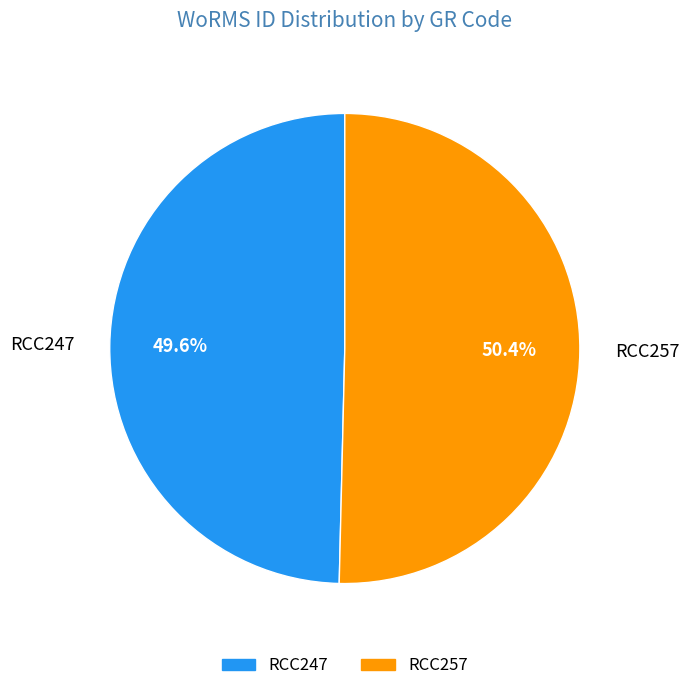

What percentage is the RCC247 slice, to the nearest percent?

50%